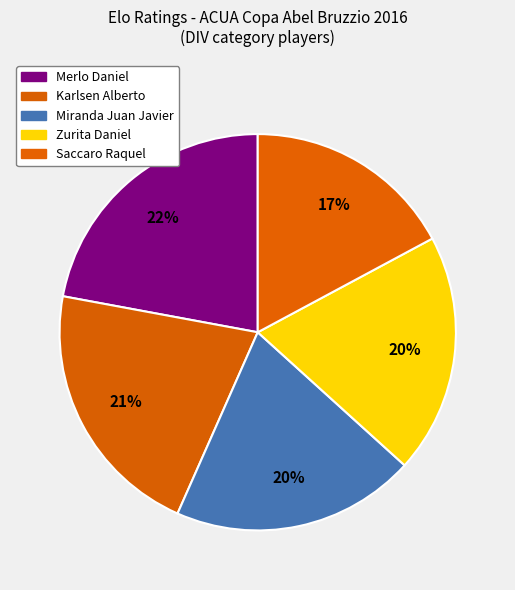

Count the number of slices in the pie.

5